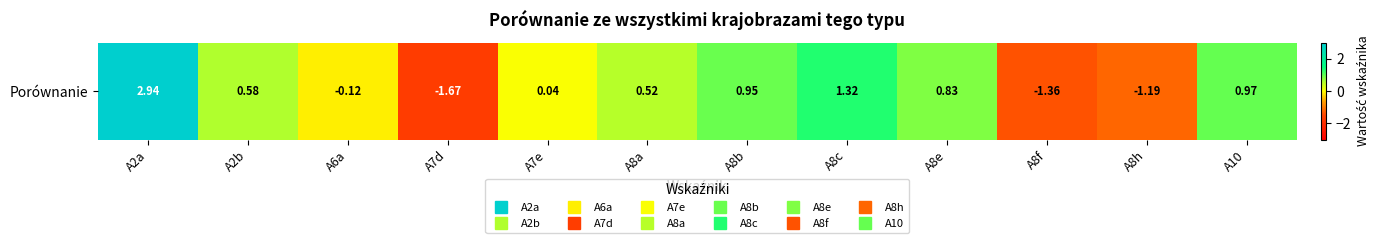

The chart shows a value of -1.7 at A7d. True or false?

True